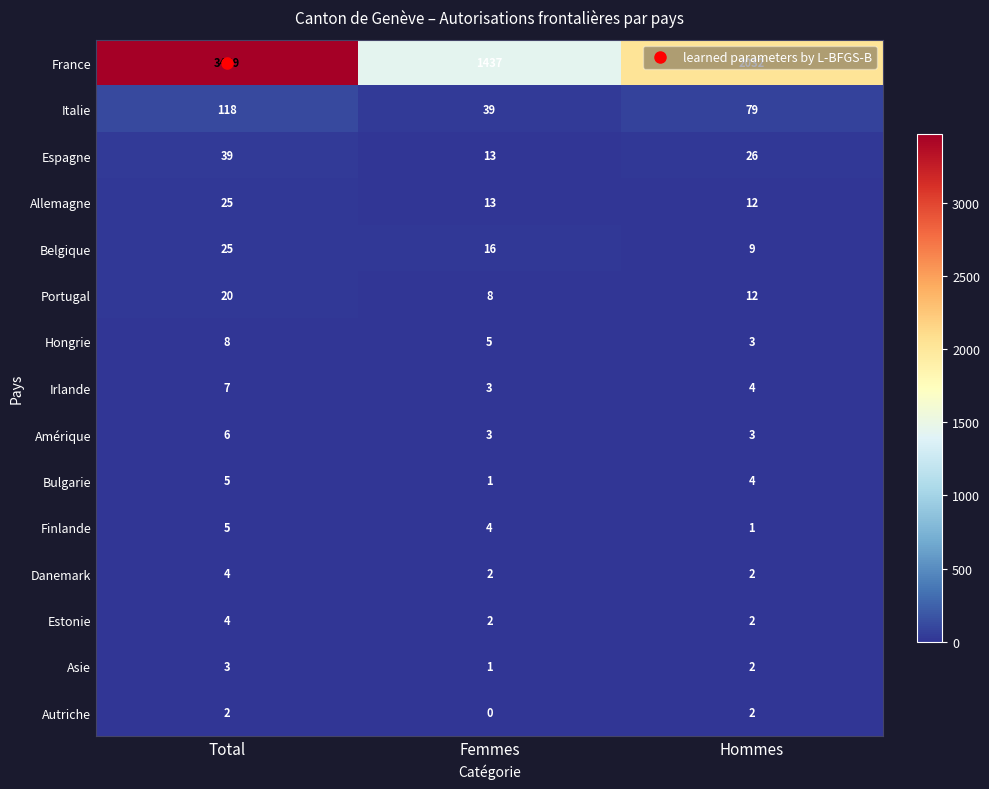

What is the spread (max minus min) of values at Femmes?

1437